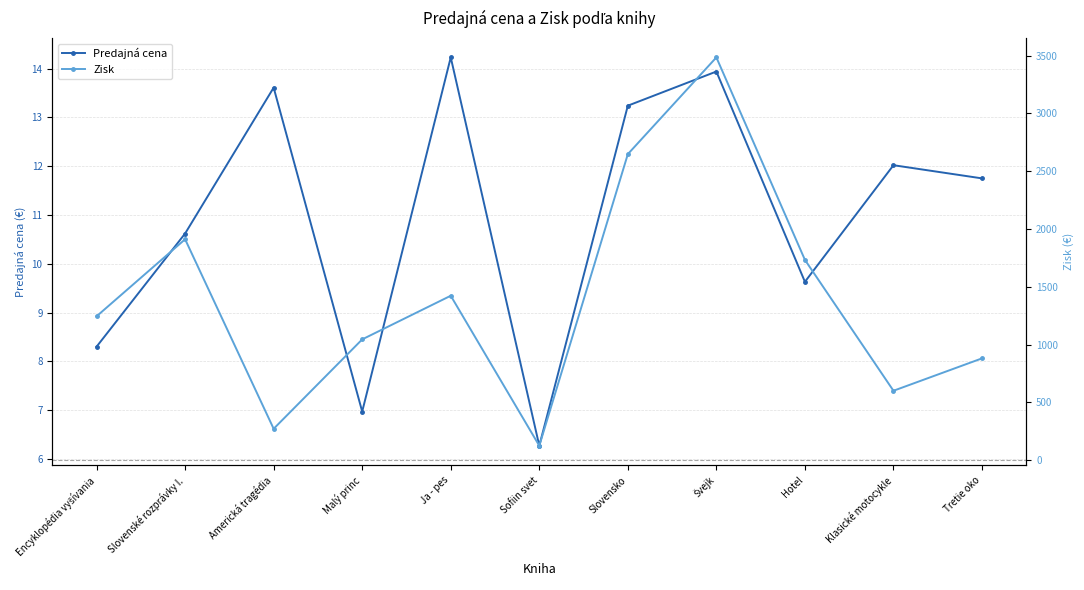

The Zisk series shows 1245.0 at Encyklopédia vyšívania. True or false?

True